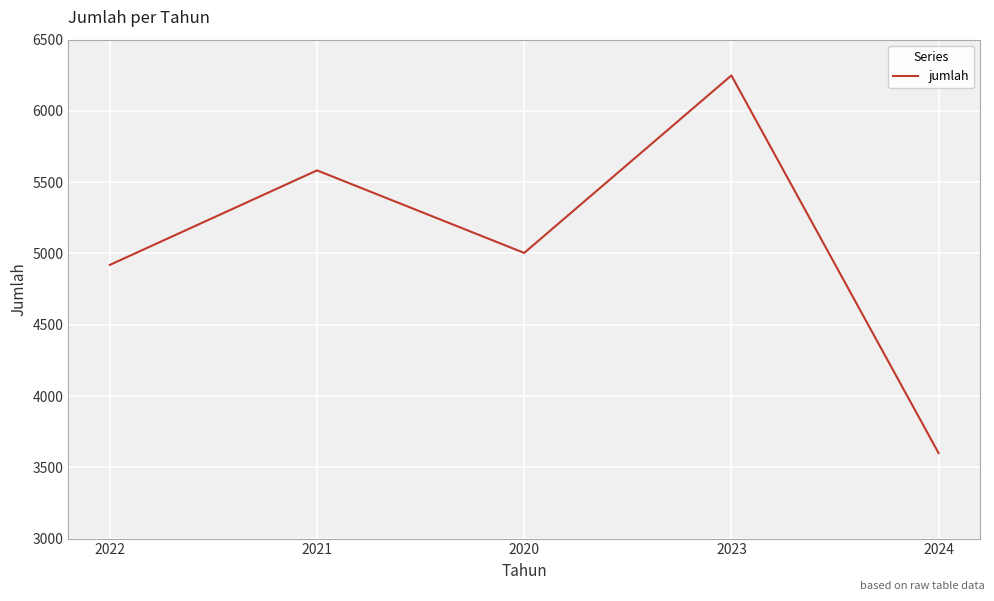

True or false: there are more than 0 points higher than both neighbors.

True